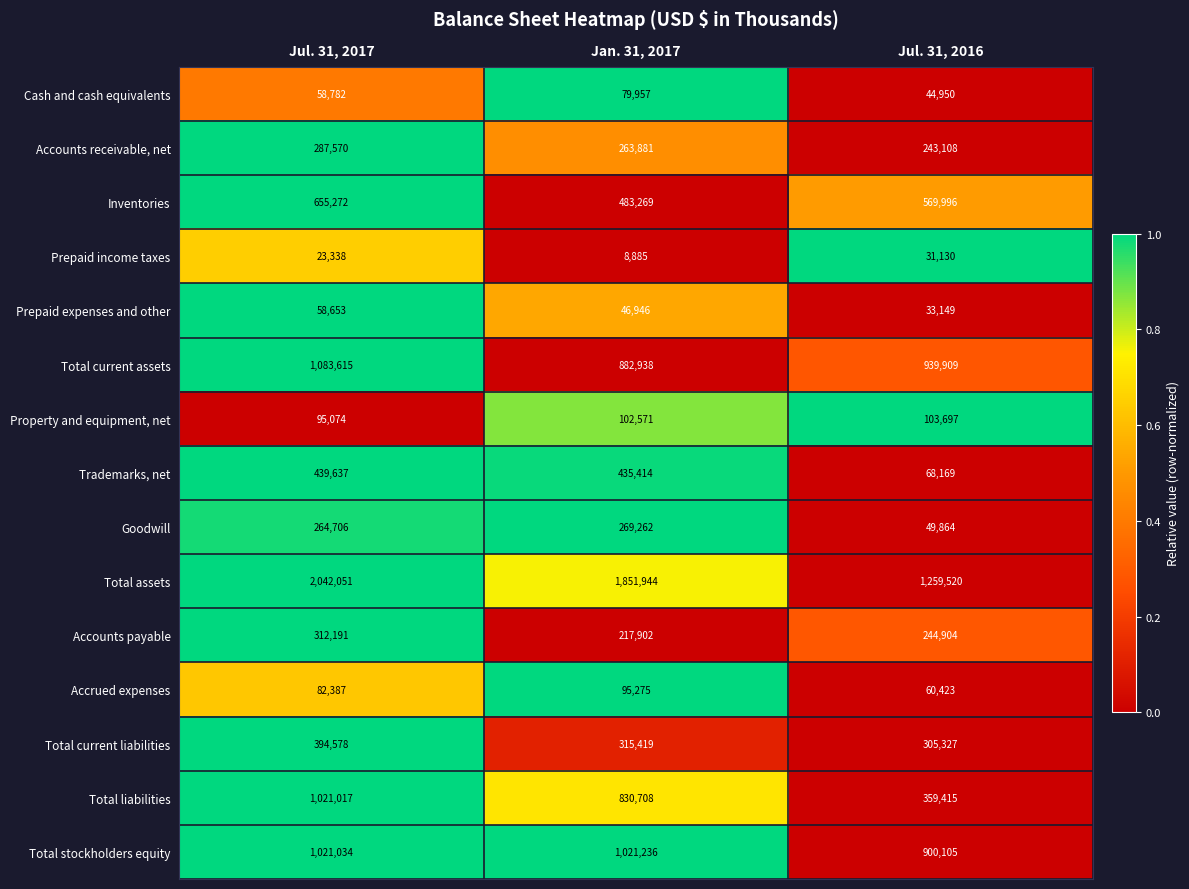

At how many categories does at least one series exceed 809600?

3